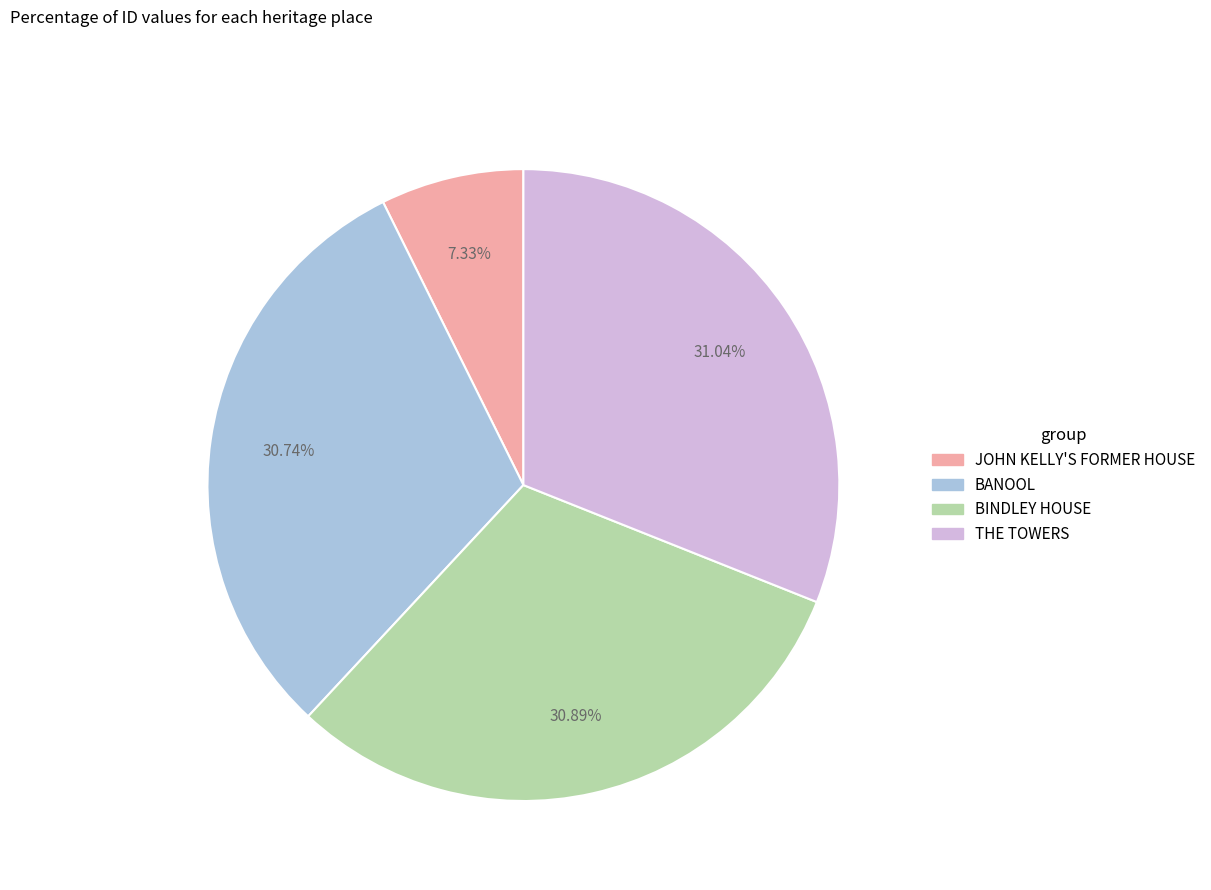

Between THE TOWERS and JOHN KELLY'S FORMER HOUSE, which is larger?

THE TOWERS